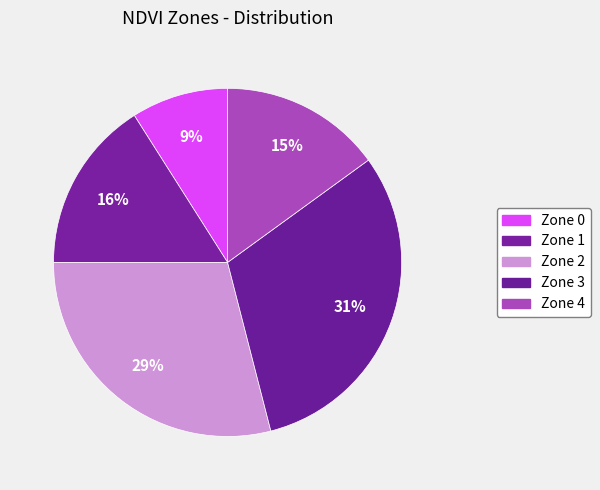

What percentage is the Zone 0 slice, to the nearest percent?

9%